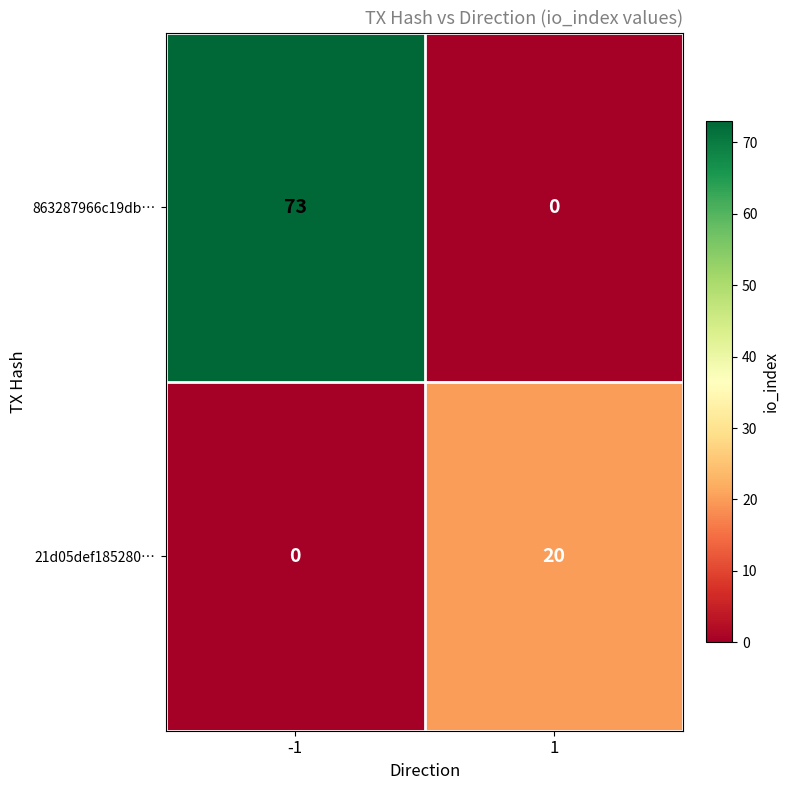

Rank the series by their average value, from highest to lowest.

863287966c19db…, 21d05def185280…